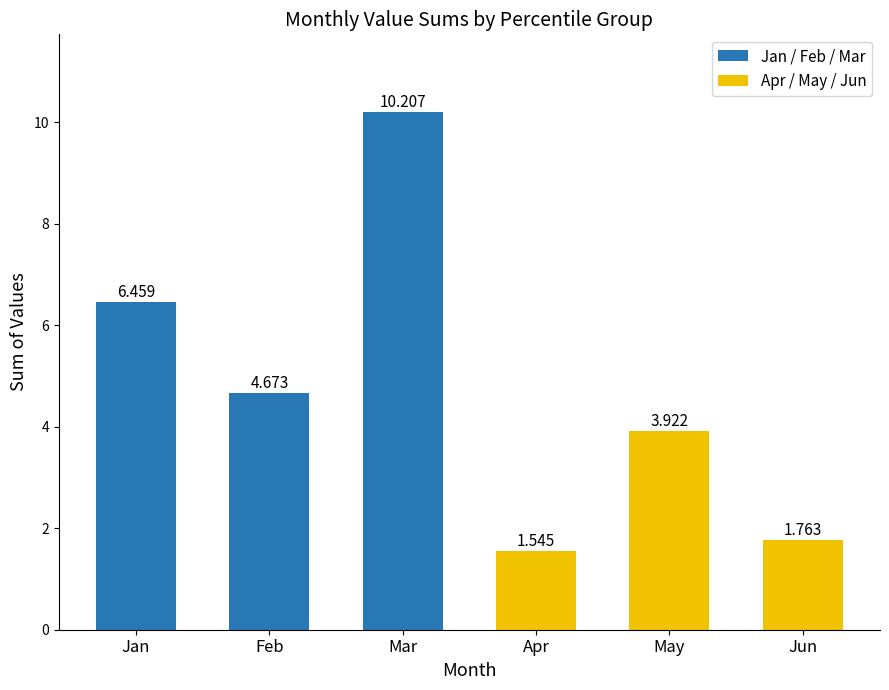

At which category does the chart reach its minimum across all series?

Apr